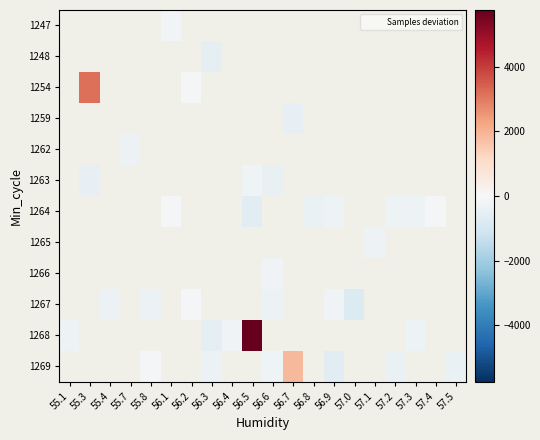

Which series changed the most between 56.4 and 57.3?

1268